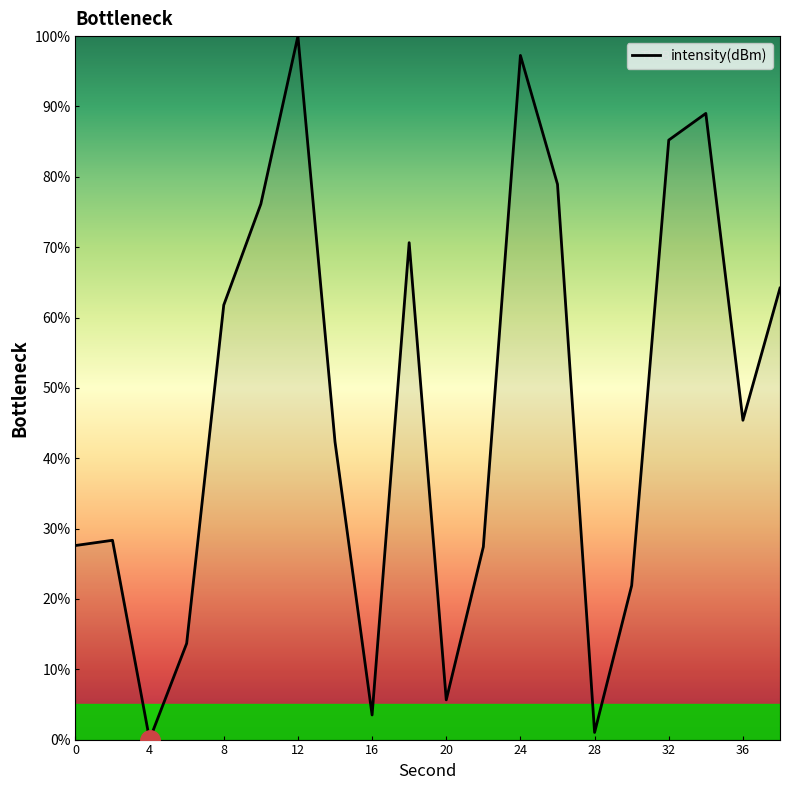

What is the greatest value displayed?

100.0